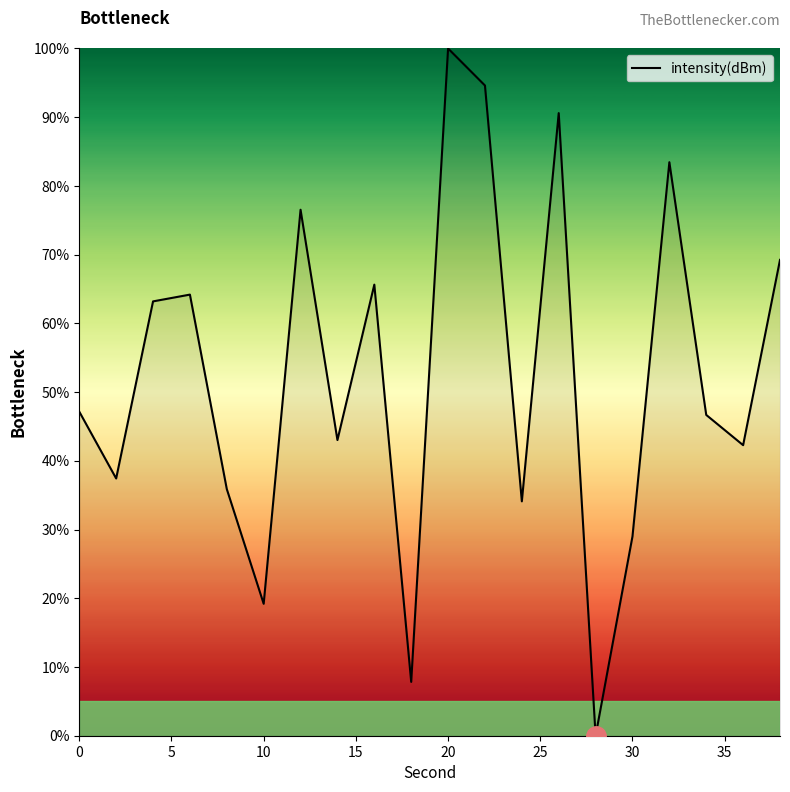

What is the greatest value displayed?

100.0